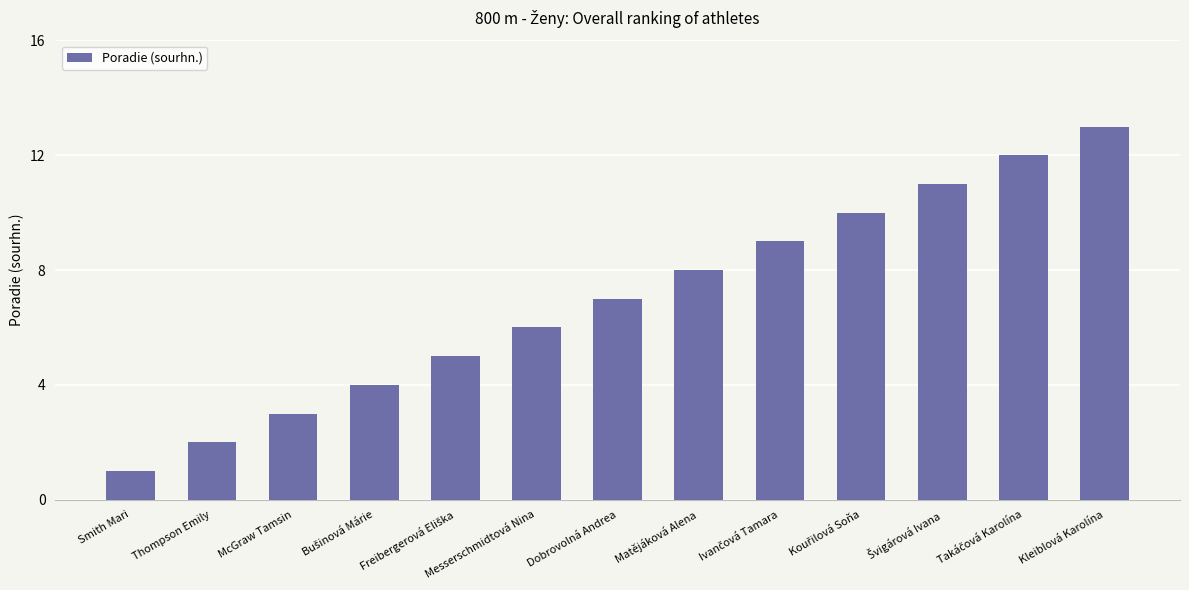

What is the difference between the maximum and minimum values?

12